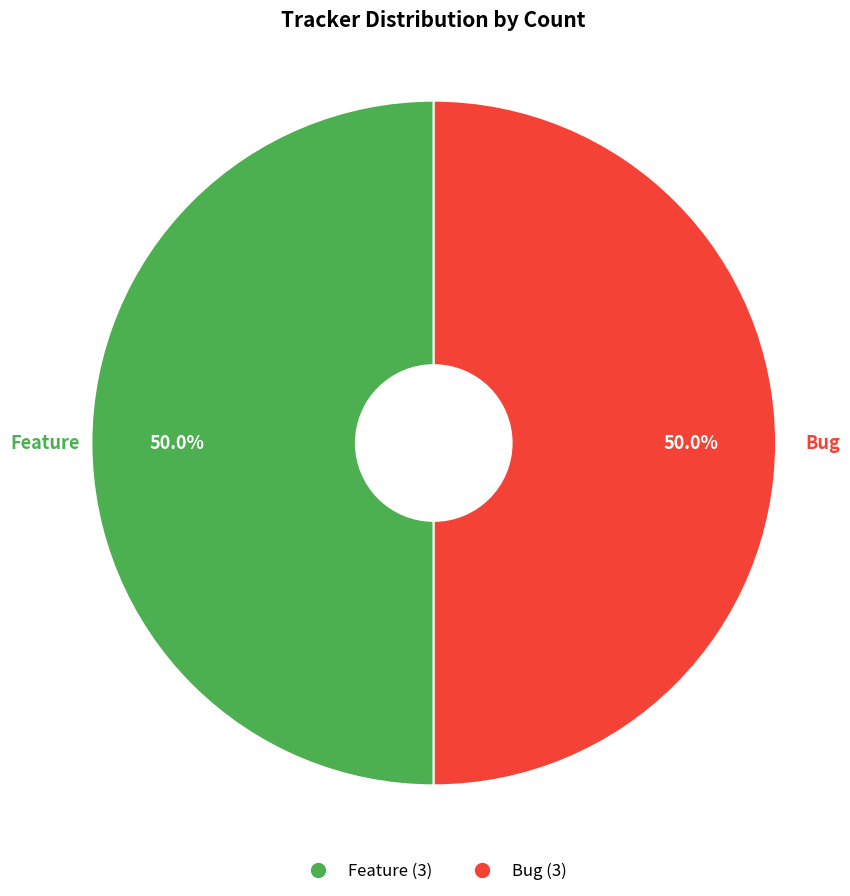

What percentage is NOT represented by Bug?

50.0%